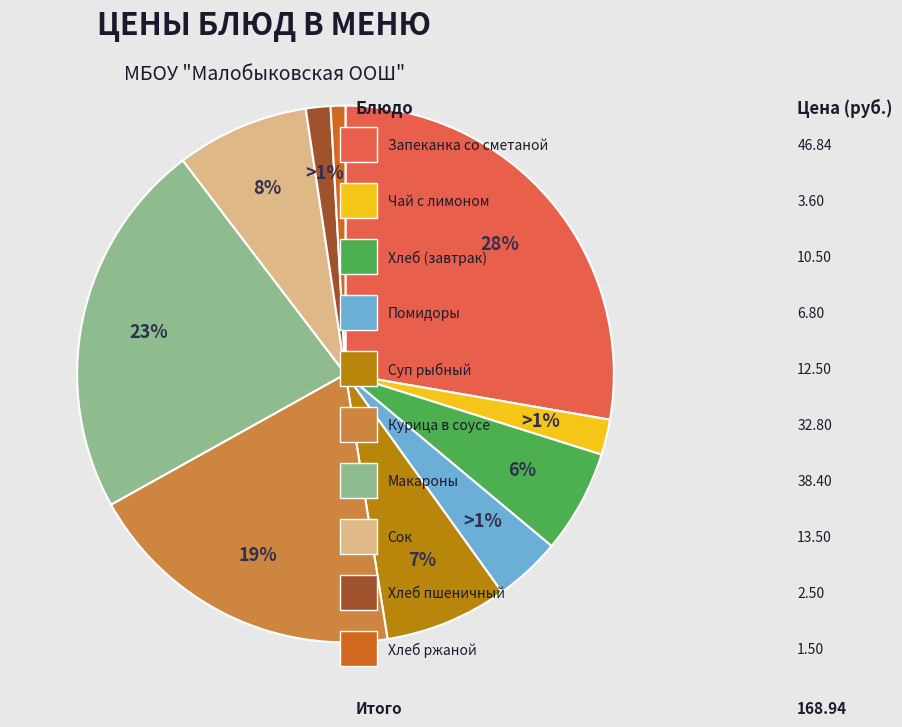

To the nearest percent, what portion does Сок represent?

8%